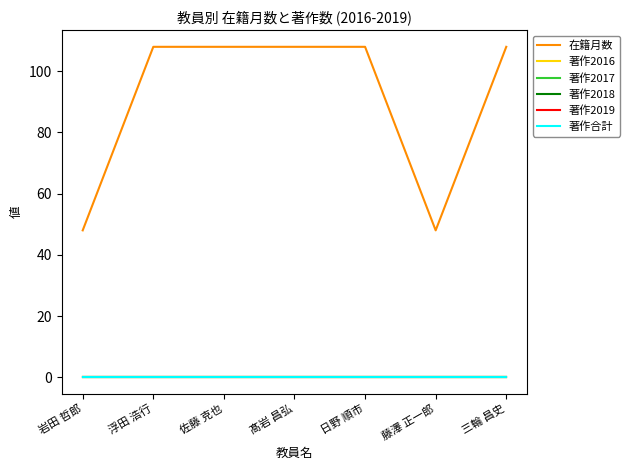

At which category does the chart reach its peak across all series?

浮田 浩行